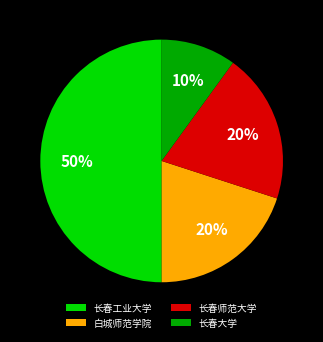

Which category has the biggest portion of the pie?

长春工业大学